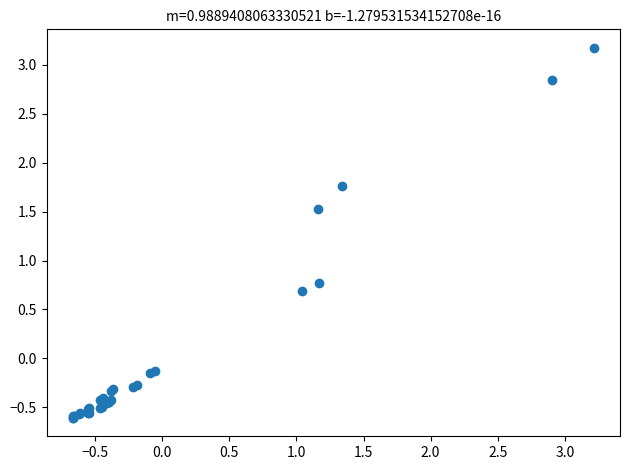

What Y value in the scatter plot is closest to 1?

0.8